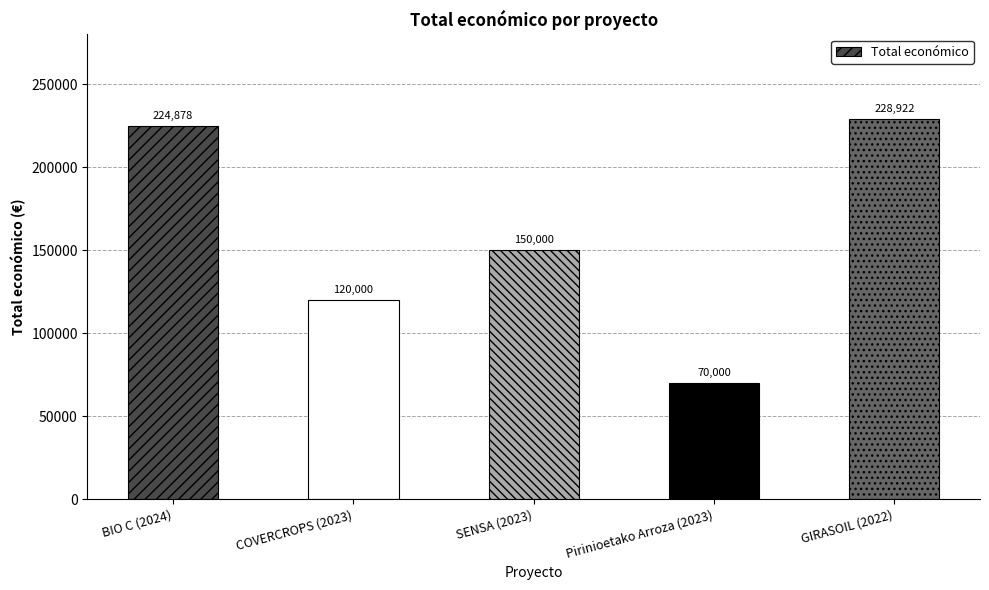

What is the label of the 1st bar from the right?

GIRASOIL (2022)